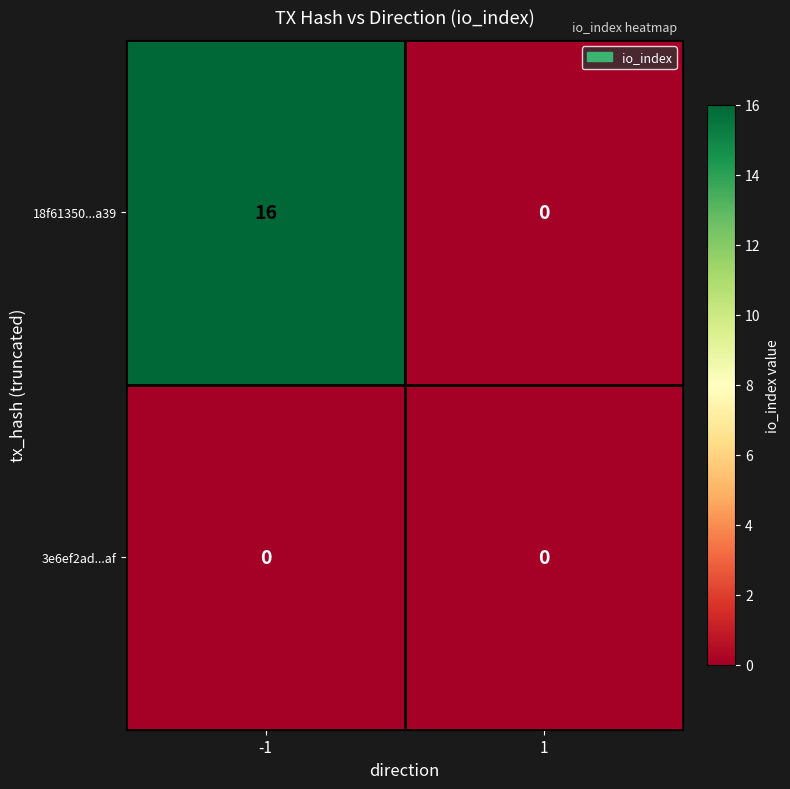

What is the approximate value of 18f61350...a39 at -1, to the nearest 10?

20